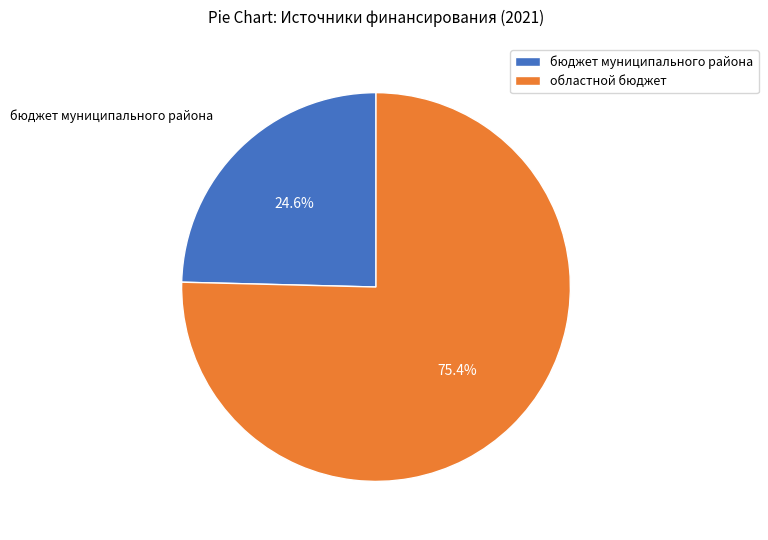

Rank the categories by value from lowest to highest.

бюджет муниципального района, областной бюджет